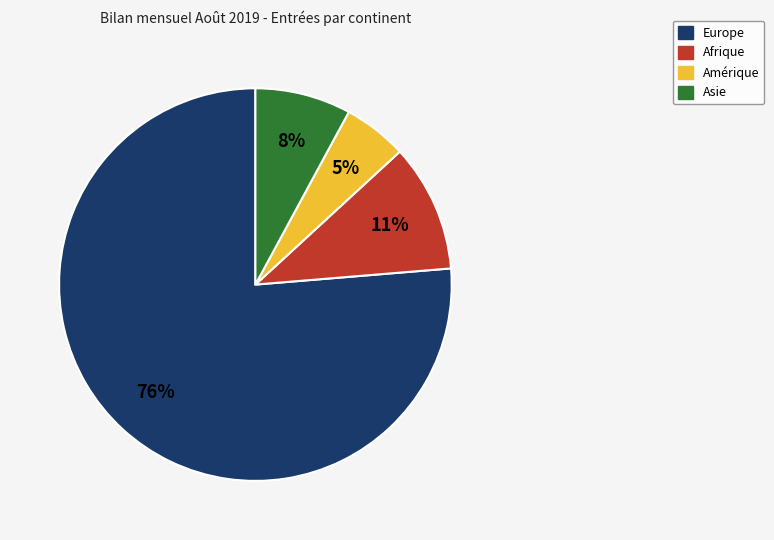

To the nearest percent, what is the difference between the largest and smallest slice percentages?

71%